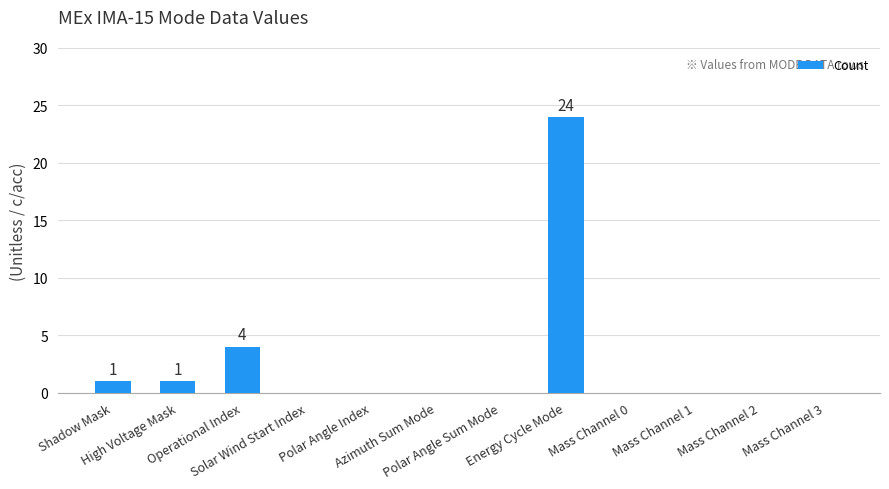

What is the sum of all values?

30